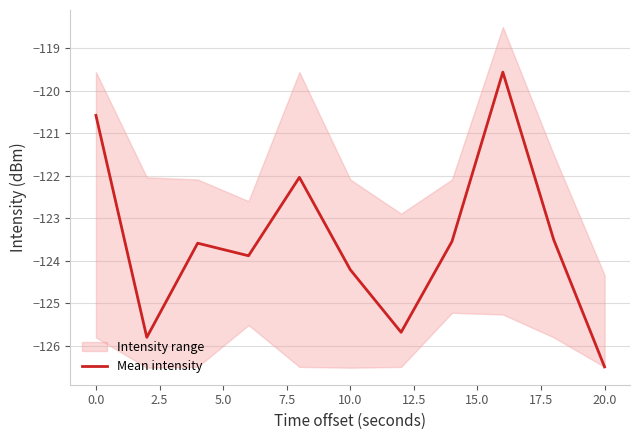

What is the smallest value displayed?

-126.5